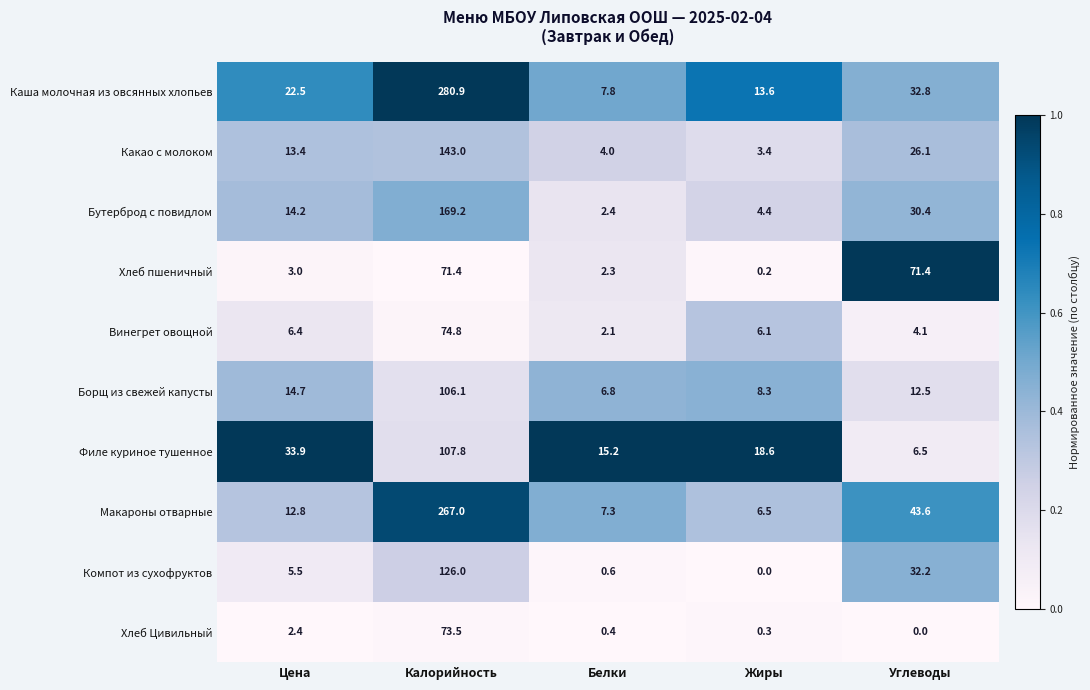

List the series in order of their peak value, lowest first.

Хлеб пшеничный, Хлеб Цивильный, Винегрет овощной, Борщ из свежей капусты, Филе куриное тушенное, Компот из сухофруктов, Какао с молоком, Бутерброд с повидлом, Макароны отварные, Каша молочная из овсянных хлопьев